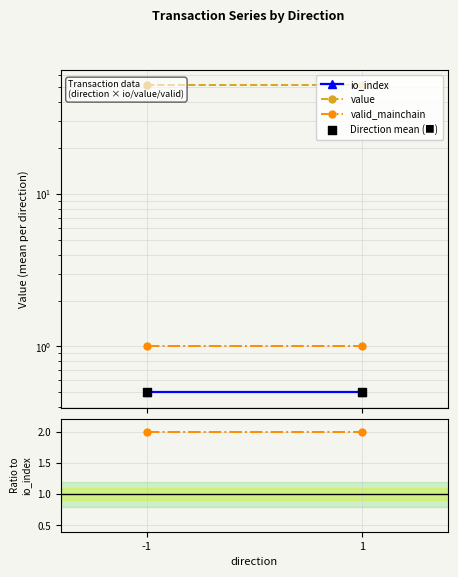

Which series contains the lowest Y value?

io_index